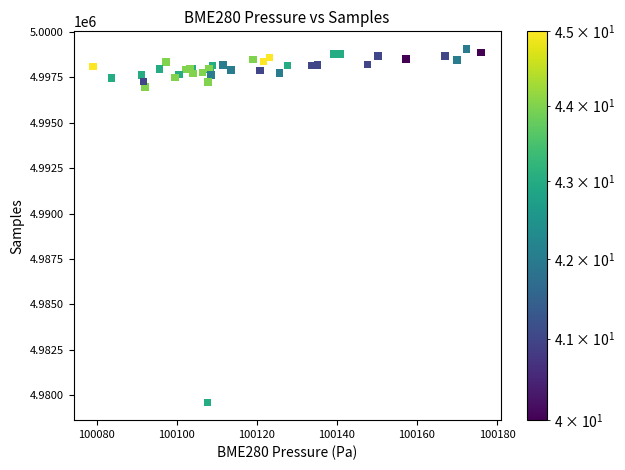

What Y value in the scatter plot is closest to 4989331?

4996979